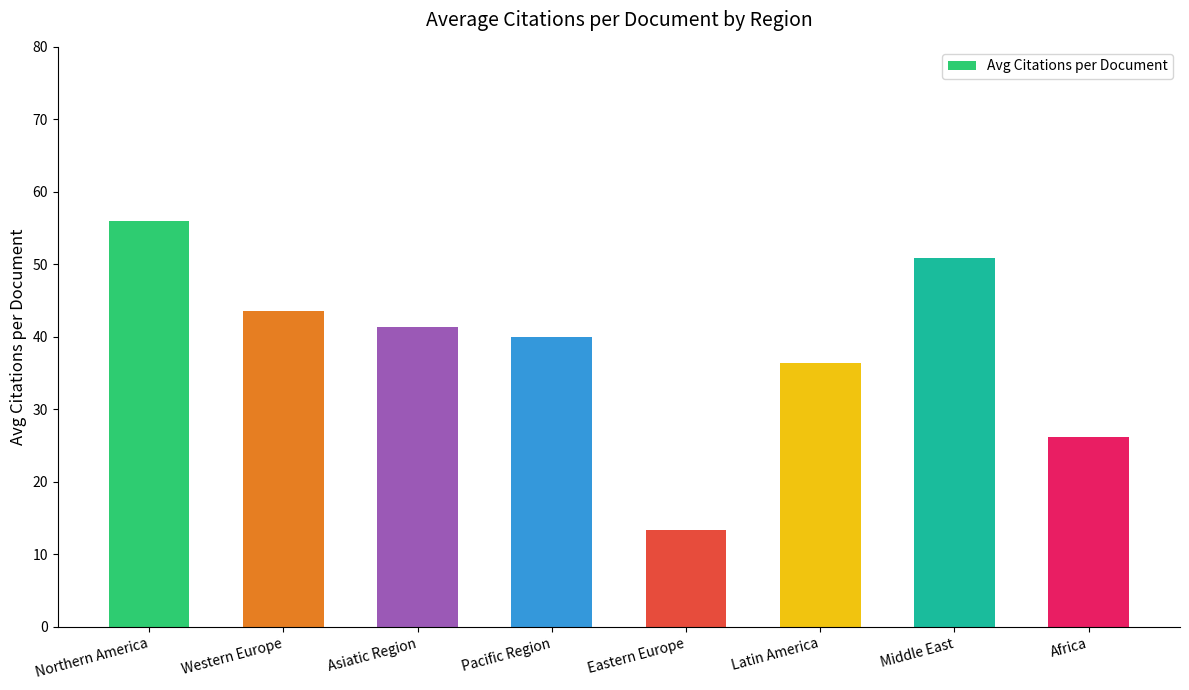

What is the difference between the values at Africa and Western Europe?

17.3